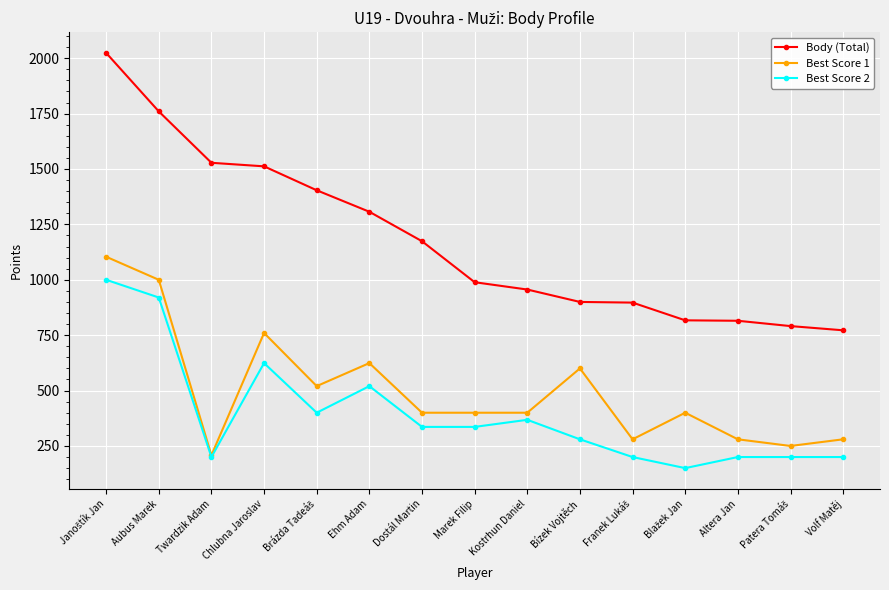

Rank the series by their maximum value, from highest to lowest.

Body (Total), Best Score 1, Best Score 2